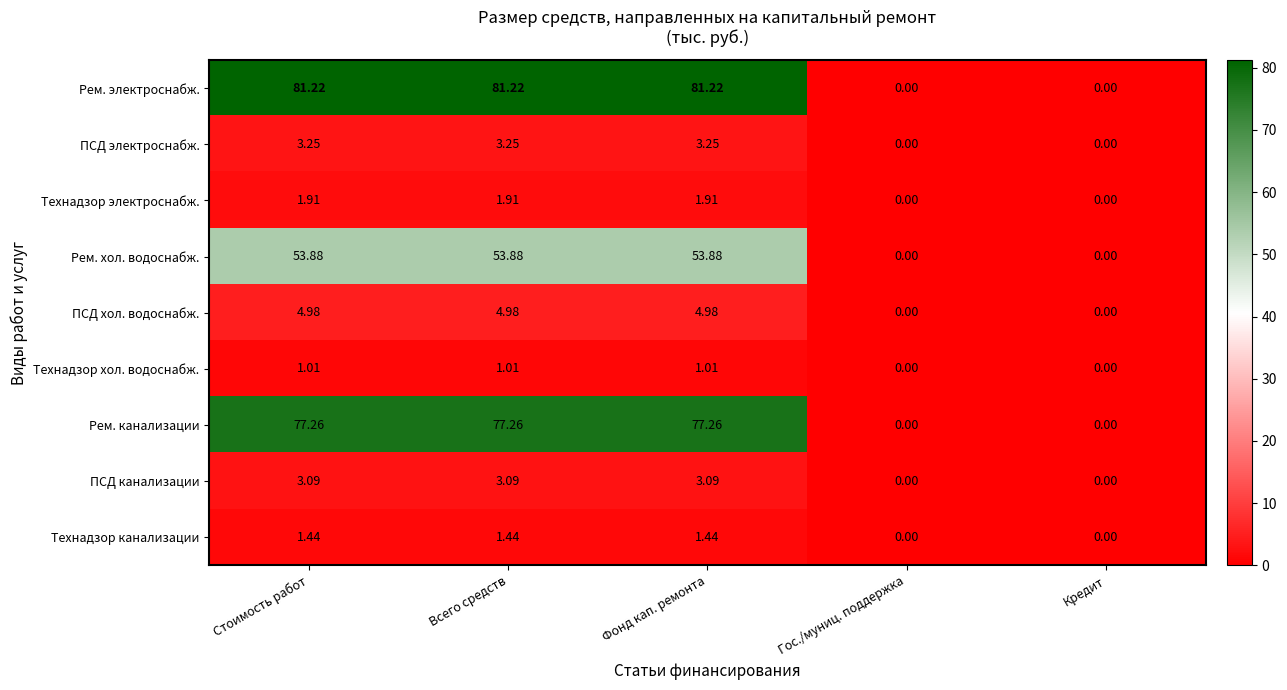

How many categories are shown in the chart?

5